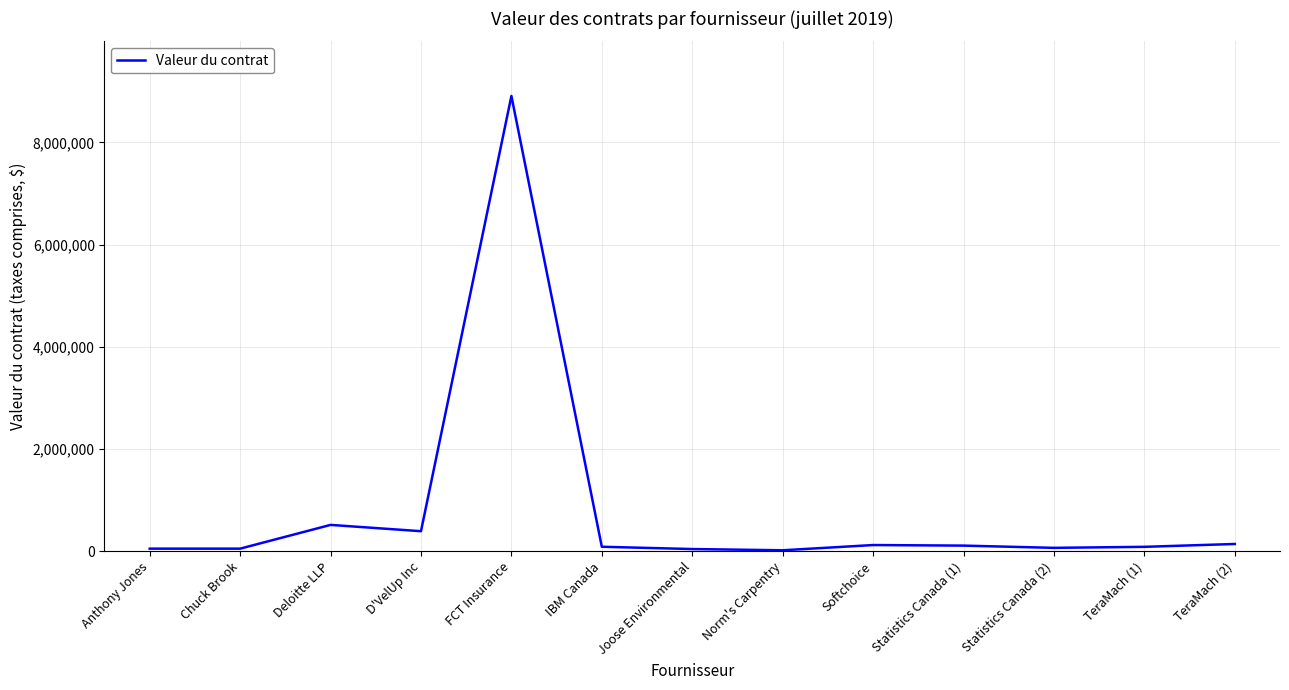

What is the difference between the second highest and minimum values?

496618.0